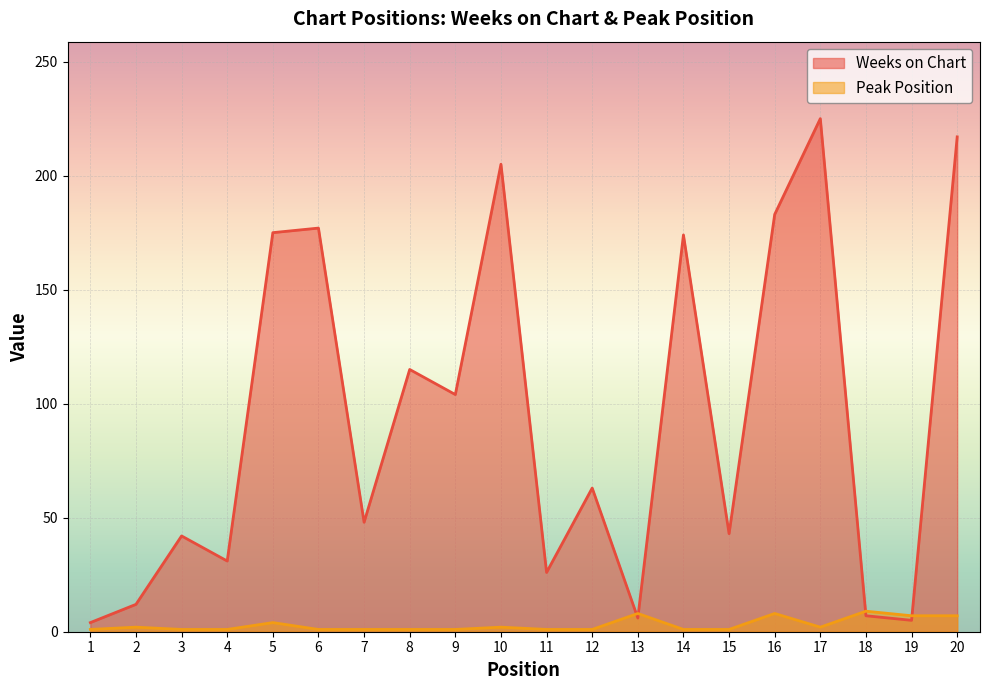

What is the approximate value of Peak Position at 18?

9